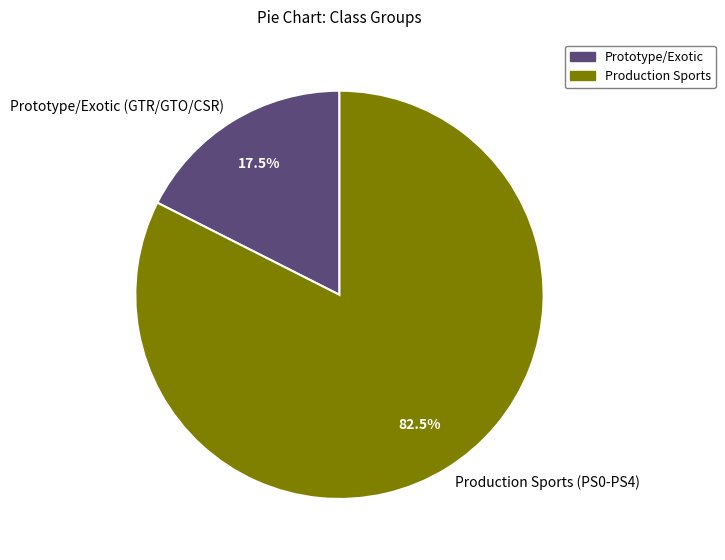

How many segments does this pie chart have?

2